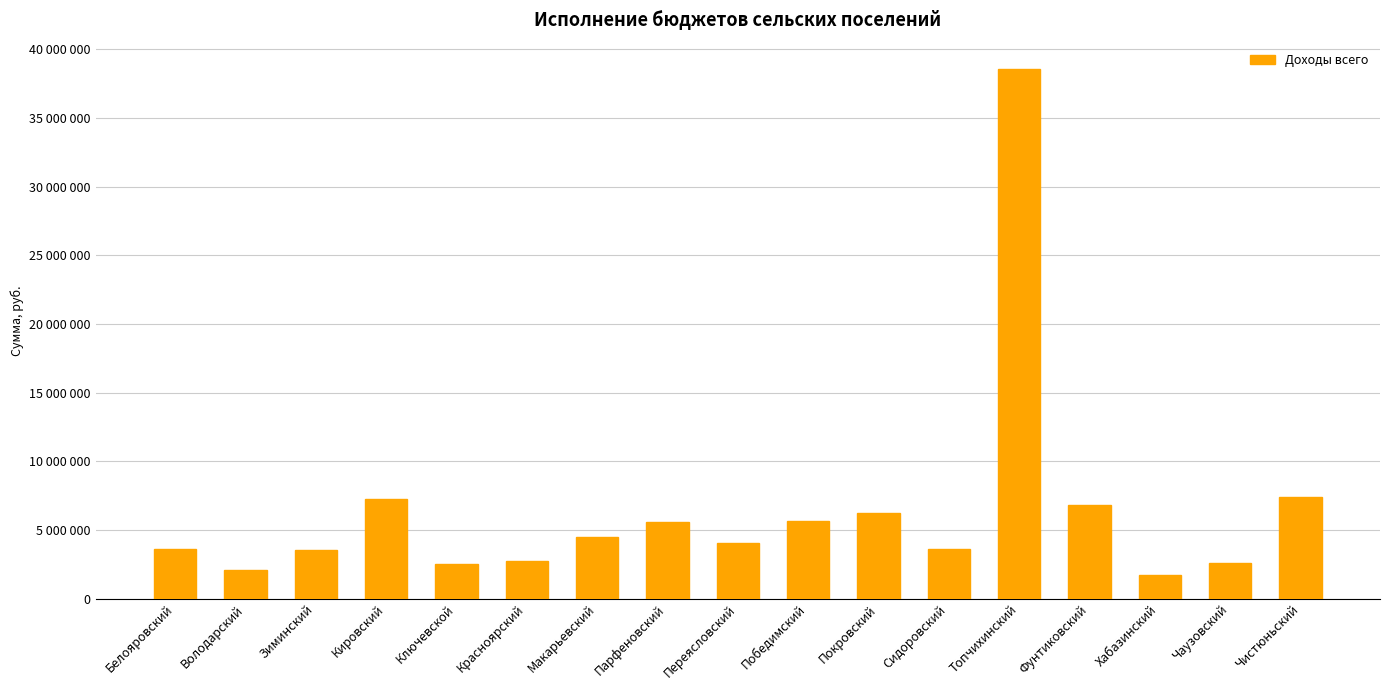

Rank the categories by value from highest to lowest.

Топчихинский, Чистюньский, Кировский, Фунтиковский, Покровский, Победимский, Парфеновский, Макарьевский, Переясловский, Сидоровский, Белояровский, Зиминский, Красноярский, Чаузовский, Ключевской, Володарский, Хабазинский